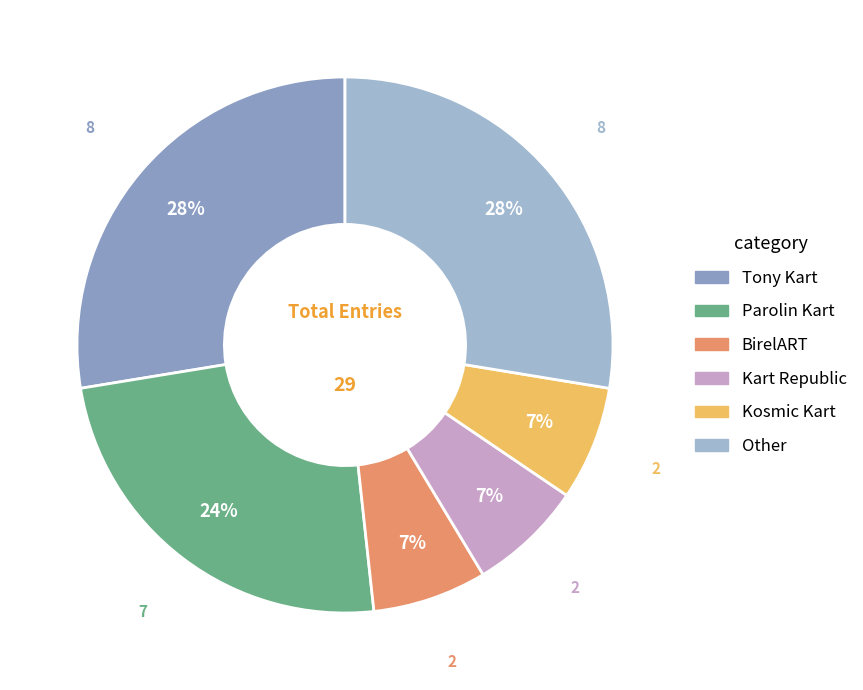

To the nearest percent, what portion does Parolin Kart represent?

24%